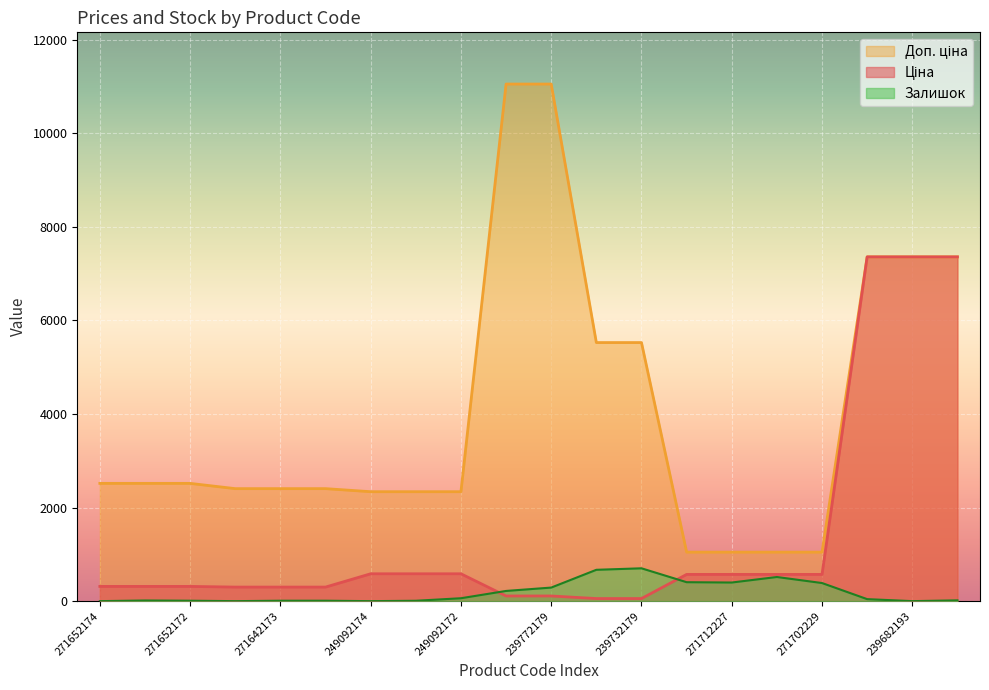

What is the maximum value shown in the chart?

11055.0